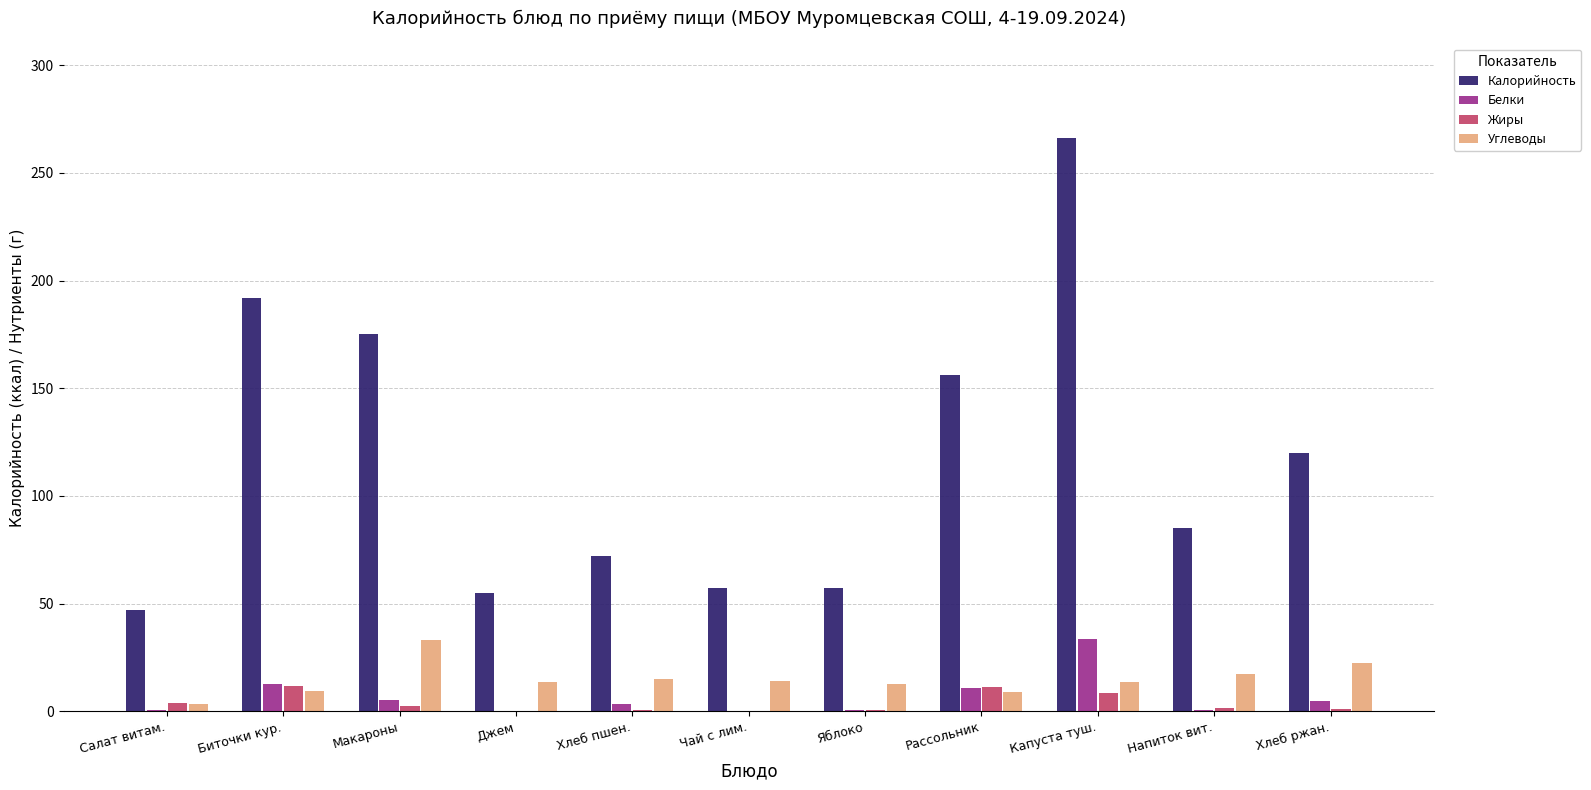

At which category is the sum across all series the highest?

Капуста туш.